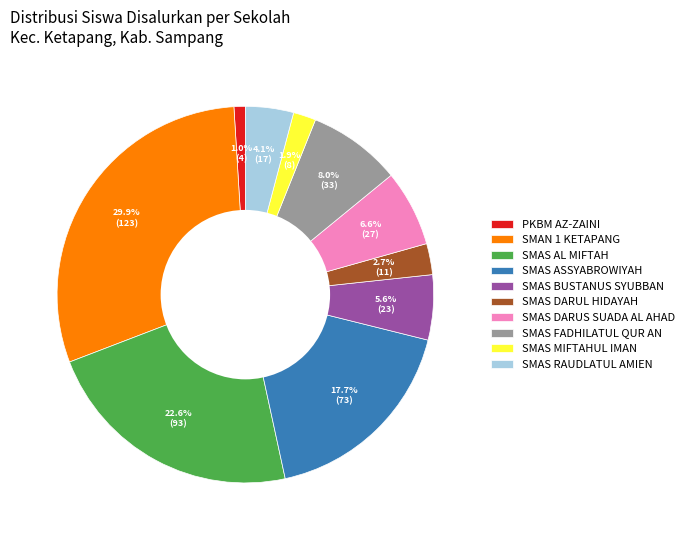

To the nearest percent, what is the difference between the largest and smallest slice percentages?

29%